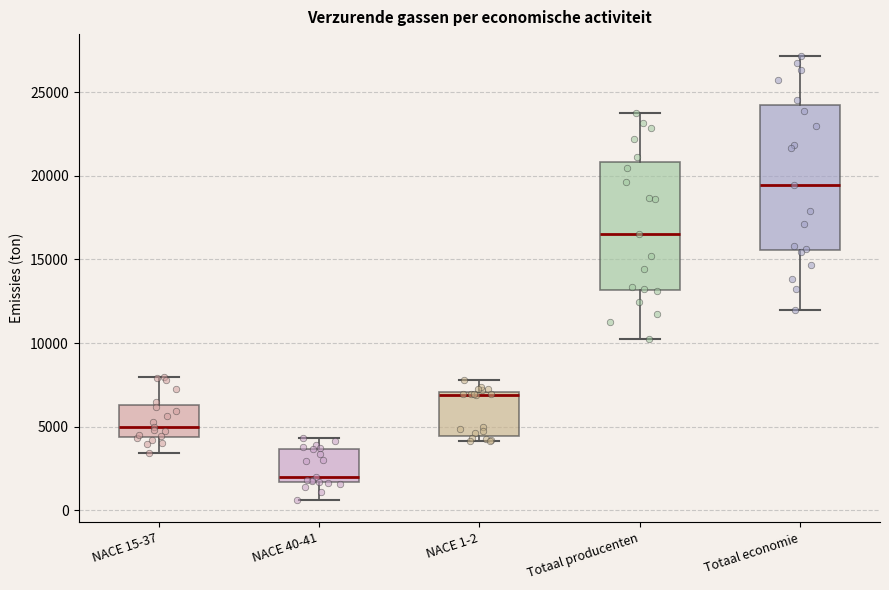

Reading left to right, read every box against the y-axis: the position of its median line, the range the box covers, and the ends of its whiskers. The values are not printed on the chart, so give them approximately, as read against the axis.

NACE 15-37: median 5000, box 4500 to 6500, whiskers 3500 to 8000
NACE 40-41: median 2000, box 1500 to 3500, whiskers 500 to 4500
NACE 1-2: median 7000 (just below the box's upper edge), box 4500 to 7000, whiskers 4000 to 8000
Totaal producenten: median 16500, box 13000 to 21000, whiskers 10000 to 24000
Totaal economie: median 19500, box 15500 to 24000, whiskers 12000 to 27000